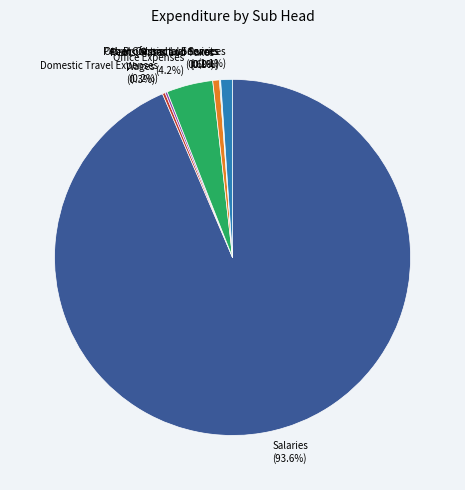

Which slice is the largest?

Salaries